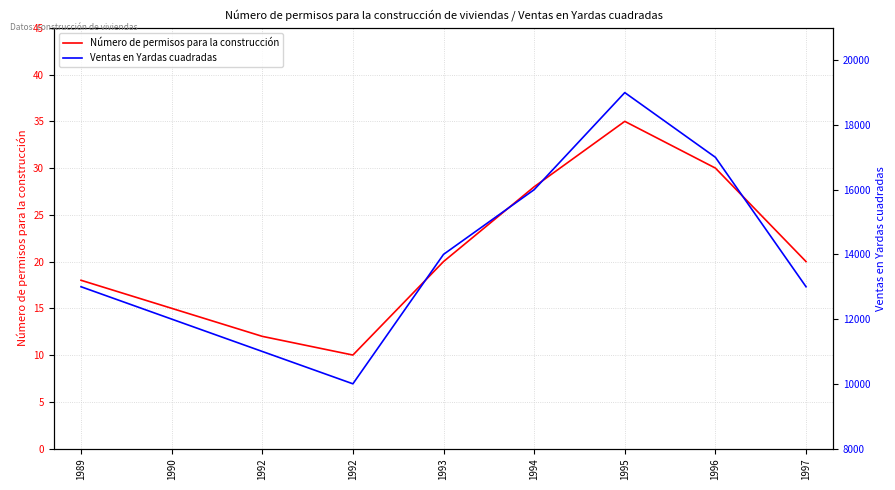

True or false: Ventas en Yardas cuadradas and Número de permisos para la construcción cross at least once.

False